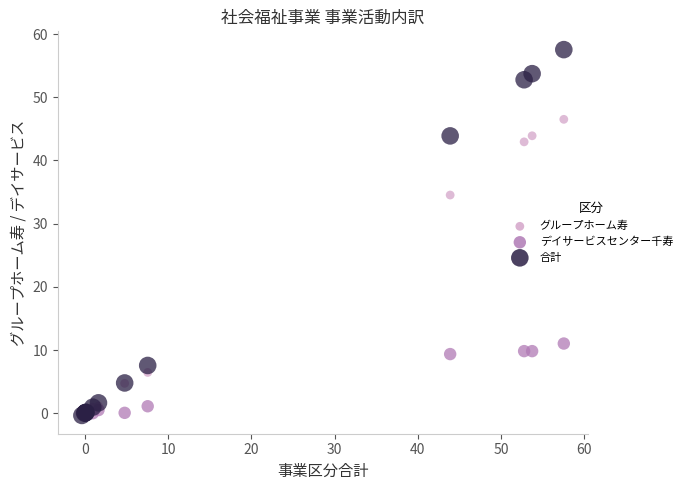

Across all series, what Y value is closest to 28?

34.5